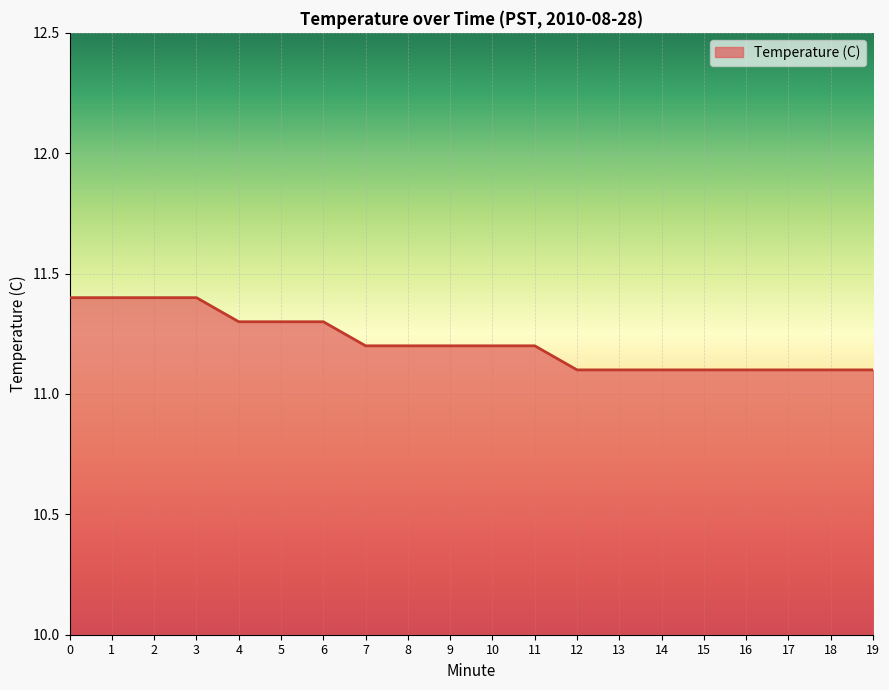

What is the average value?

11.2